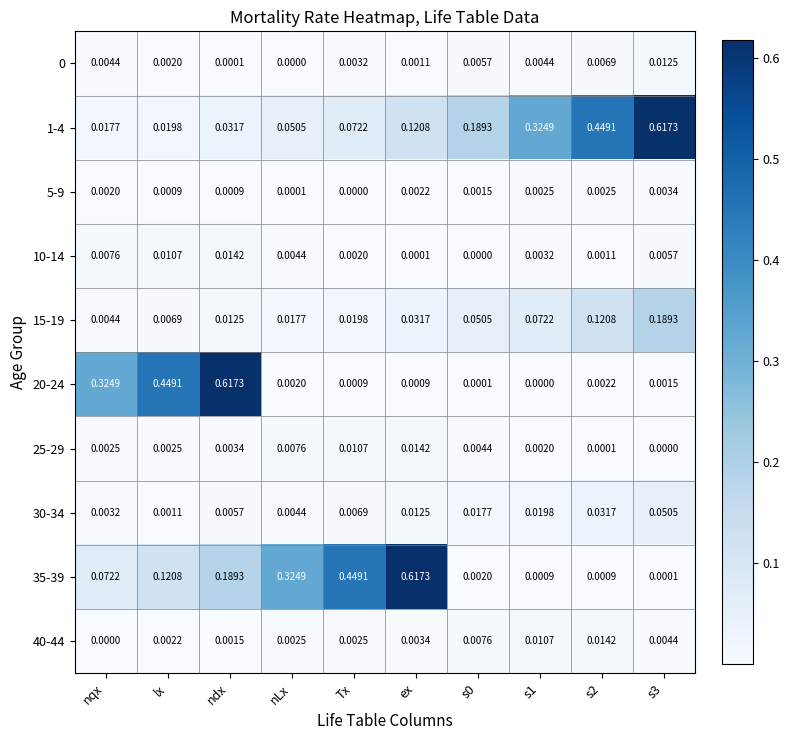

Which series changed the most between ndx and Tx?

20-24